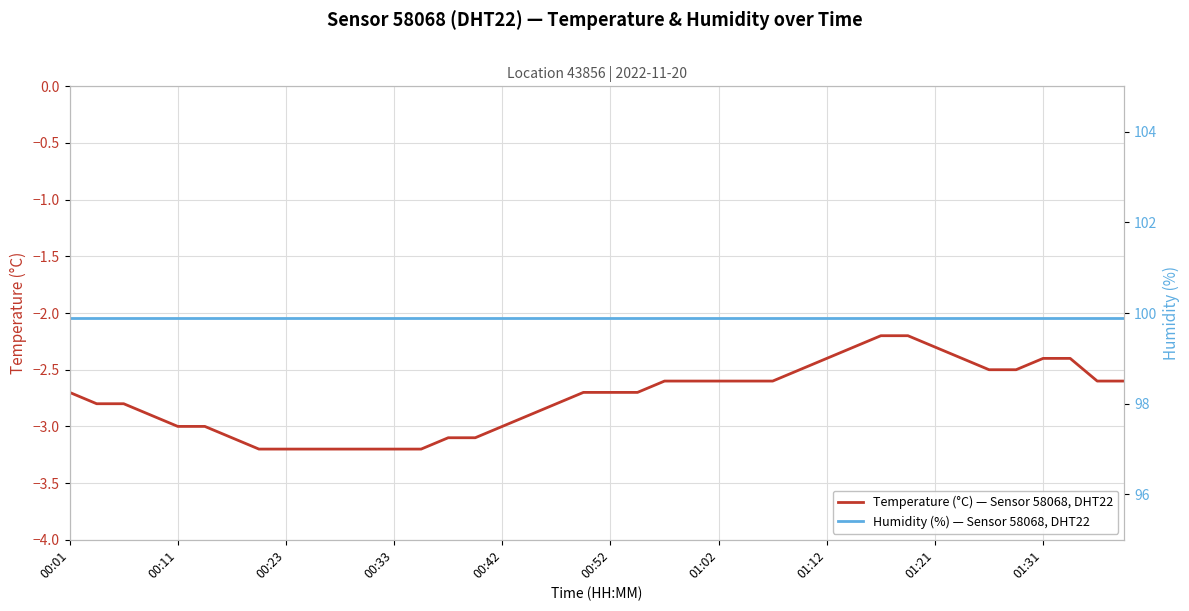

Rank the series by their average value, from highest to lowest.

Humidity (%) — Sensor 58068, DHT22, Temperature (°C) — Sensor 58068, DHT22